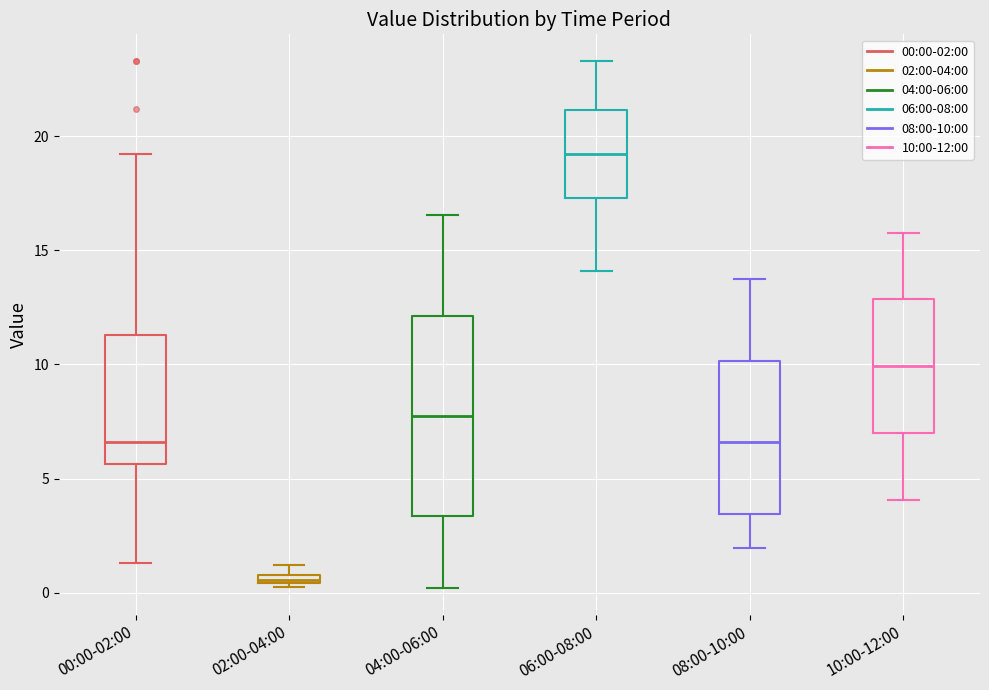

Which box has the highest median line?

06:00-08:00